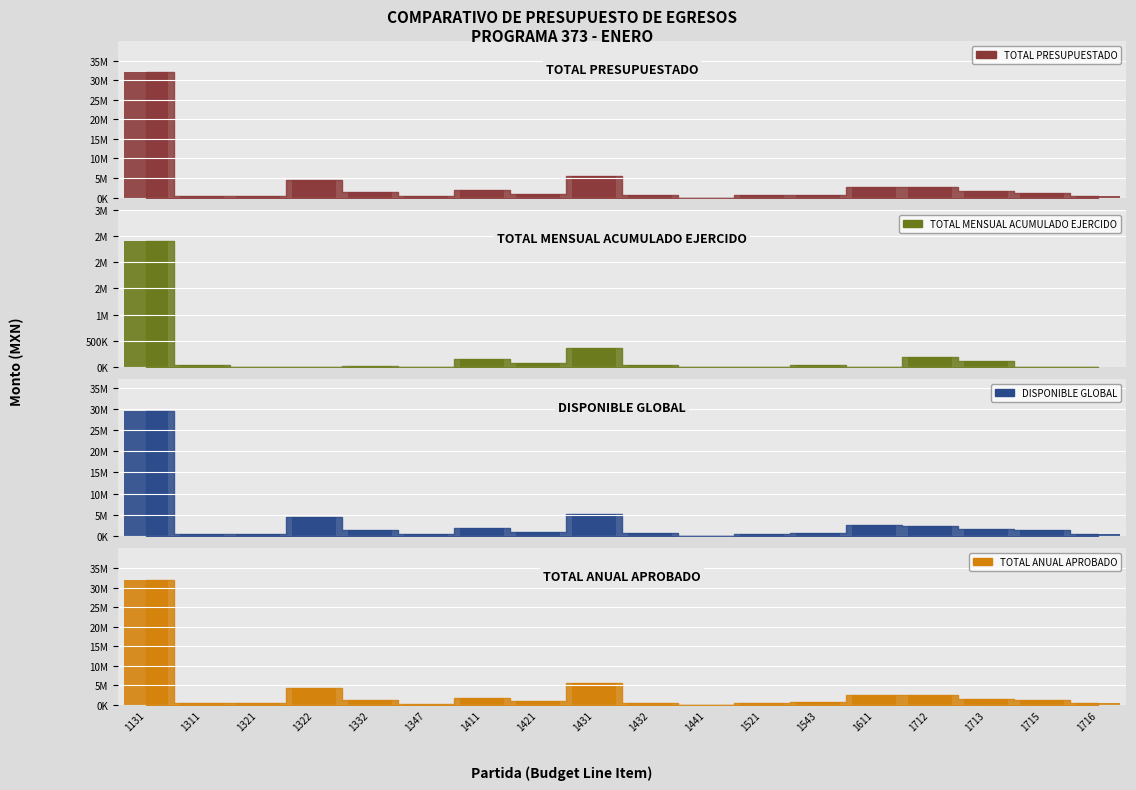

List the series in order of their peak value, highest first.

TOTAL PRESUPUESTADO, TOTAL ANUAL APROBADO, DISPONIBLE GLOBAL, TOTAL MENSUAL ACUMULADO EJERCIDO